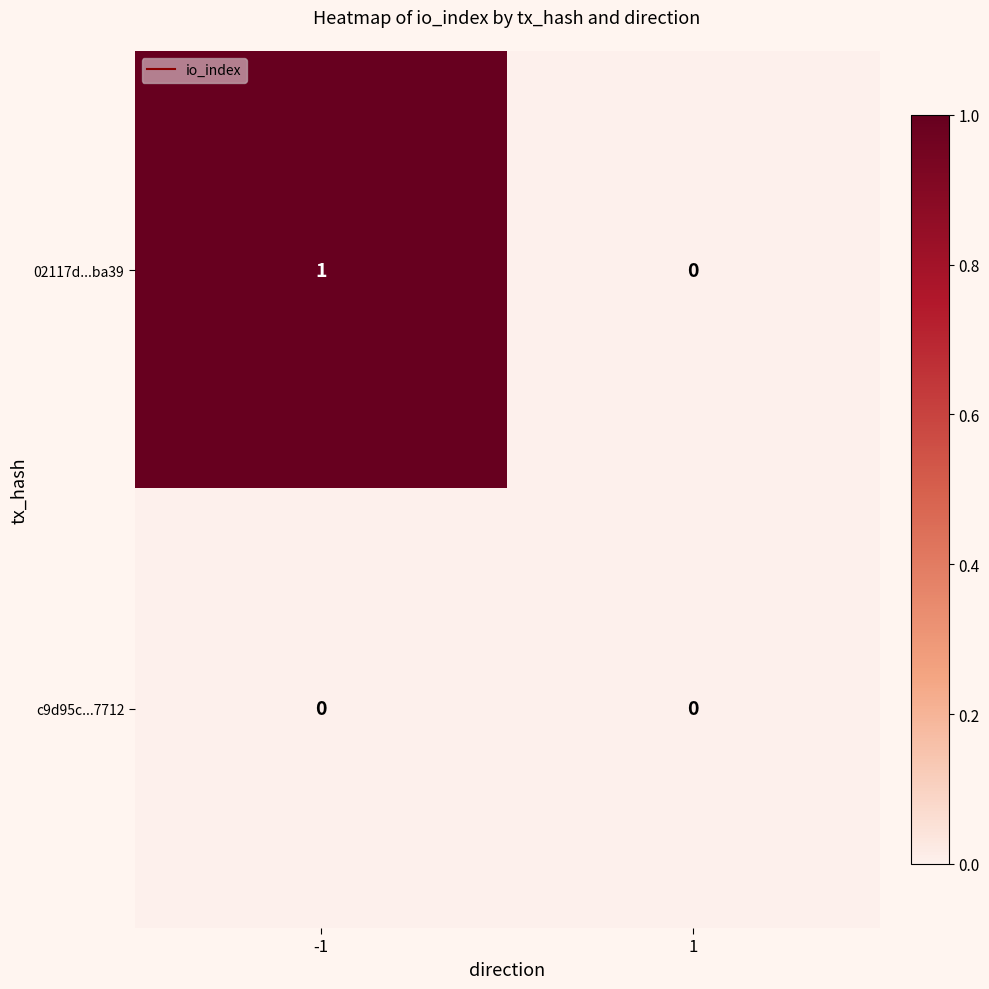

List the series in order of their overall mean, lowest first.

c9d95c...7712, 02117d...ba39